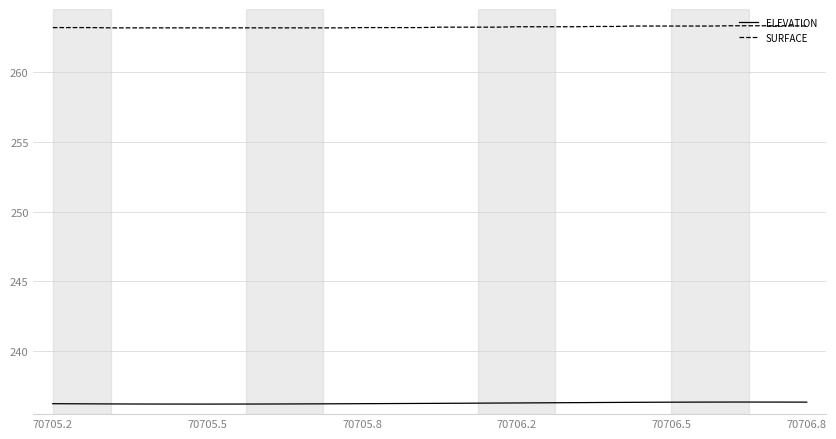

List the series in order of their overall mean, lowest first.

ELEVATION, SURFACE